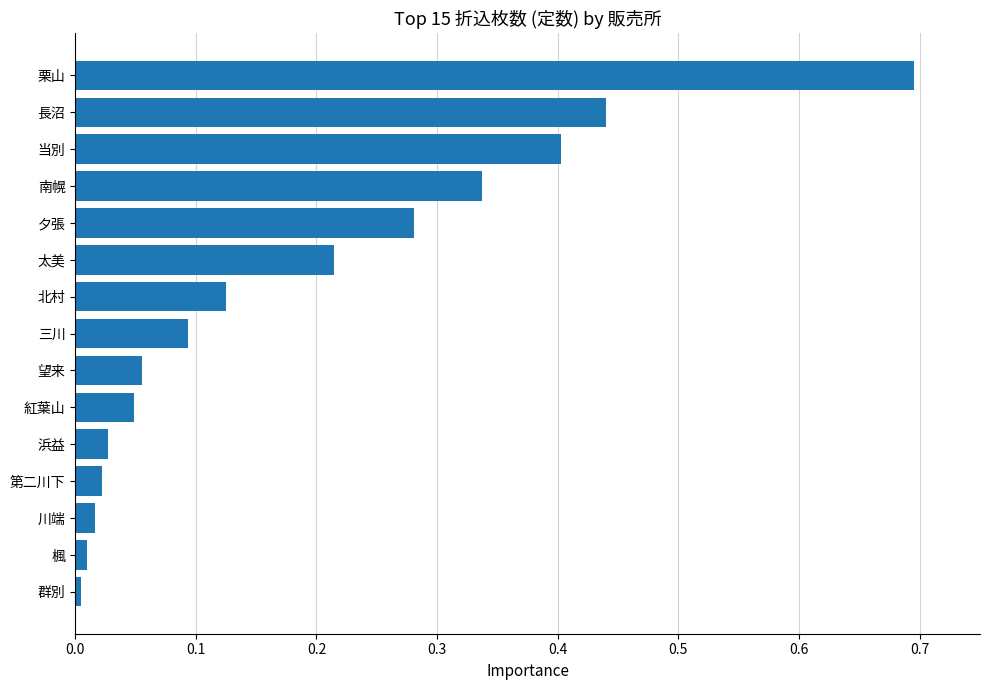

What is the difference between the maximum and minimum values?

0.7